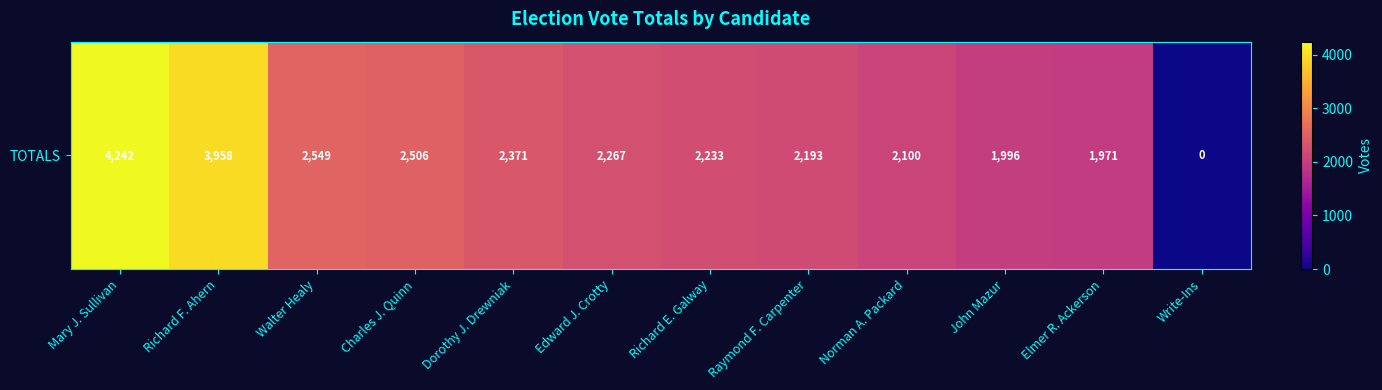

List the labels in order of value, largest first.

Mary J. Sullivan, Richard F. Ahern, Walter Healy, Charles J. Quinn, Dorothy J. Drewniak, Edward J. Crotty, Richard E. Galway, Raymond F. Carpenter, Norman A. Packard, John Mazur, Elmer R. Ackerson, Write-Ins